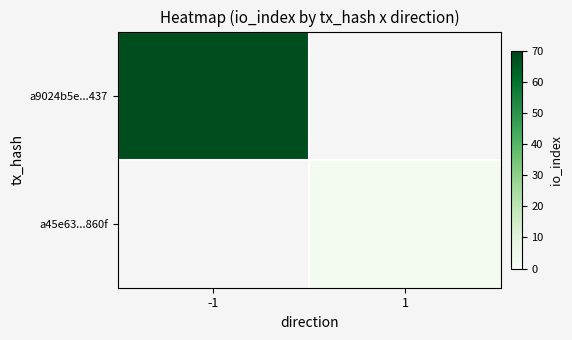

At -1, list the series in order from largest to smallest.

a9024b5e...437, a45e63...860f